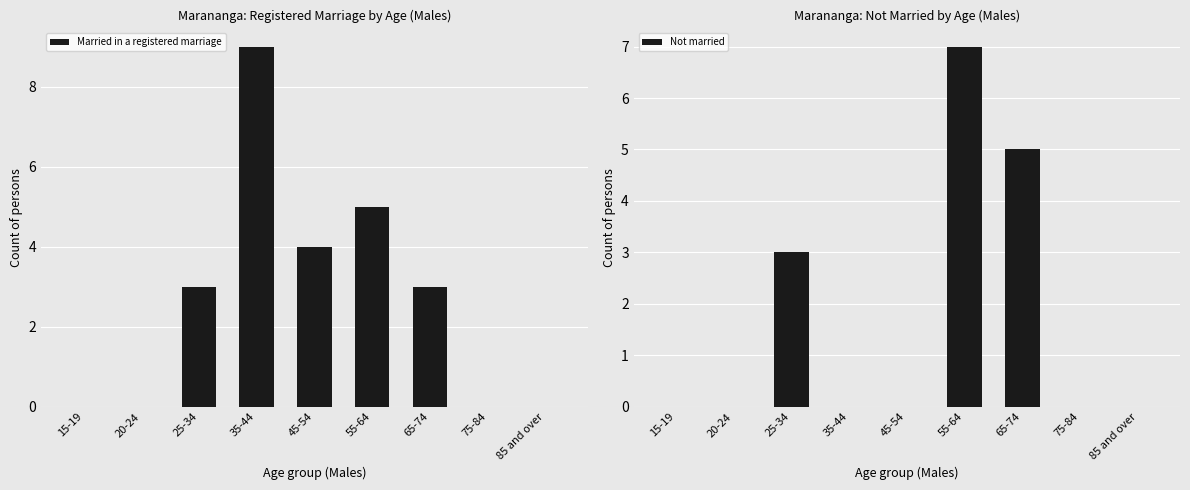

Which series has the widest spread of values?

Married in a registered marriage